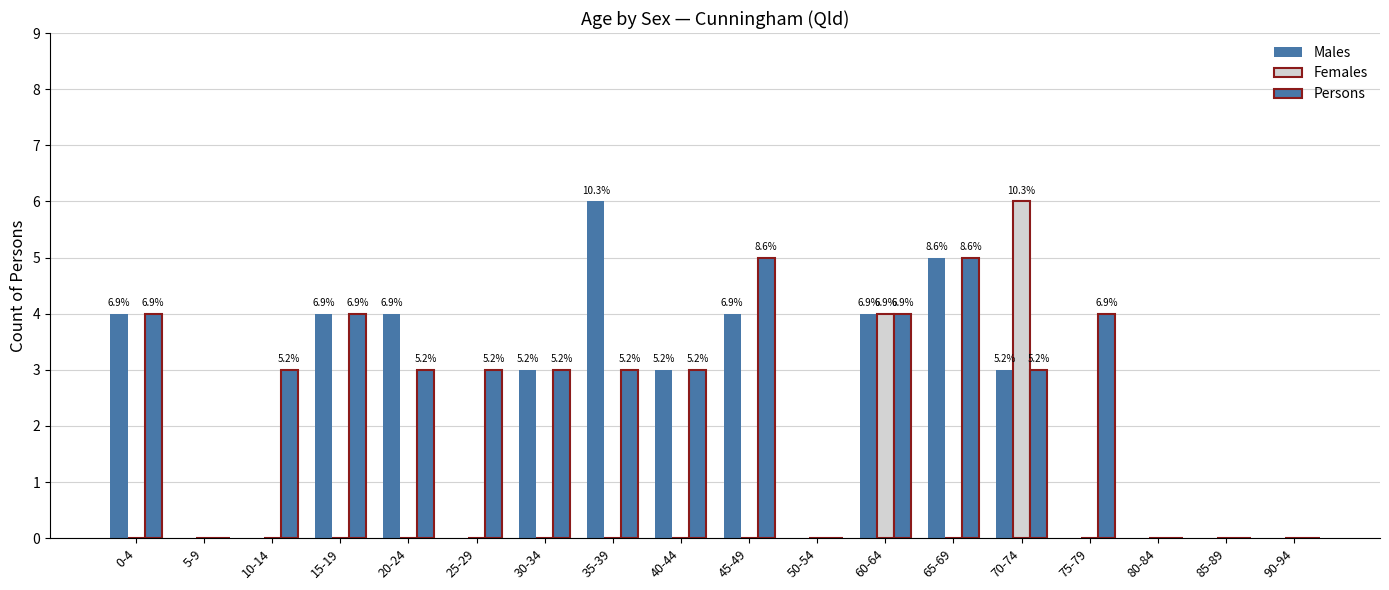

What is the difference between the second highest and second lowest values in the Females series?

4